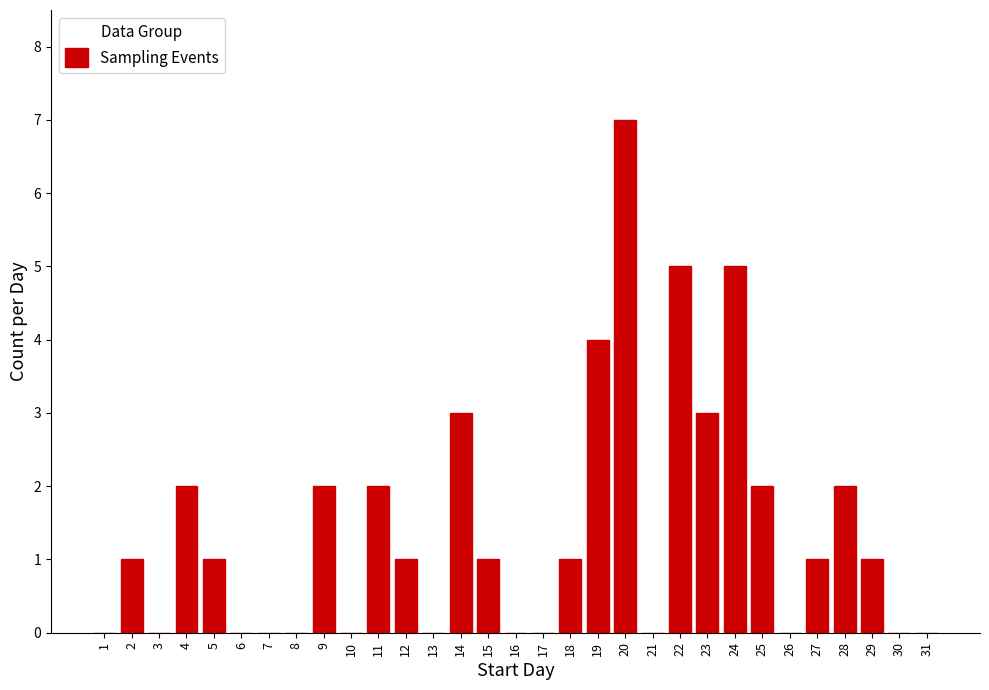

What is the ratio of the value at 15 to the value at 2?

1.0